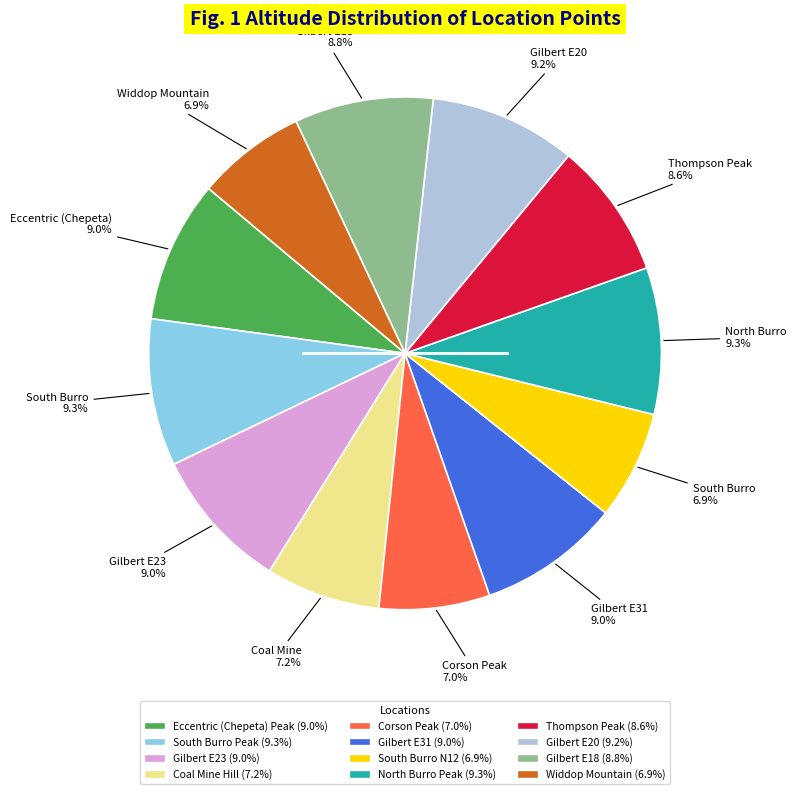

To the nearest percent, what is the difference between the largest and smallest slice percentages?

2%